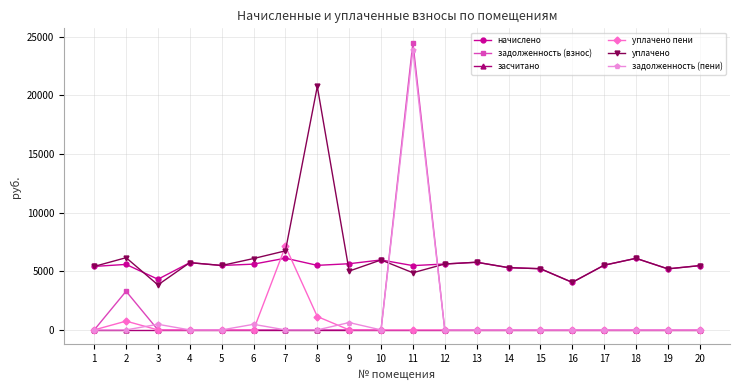

After their last crossing, which series has the higher values: начислено or уплачено пени?

начислено